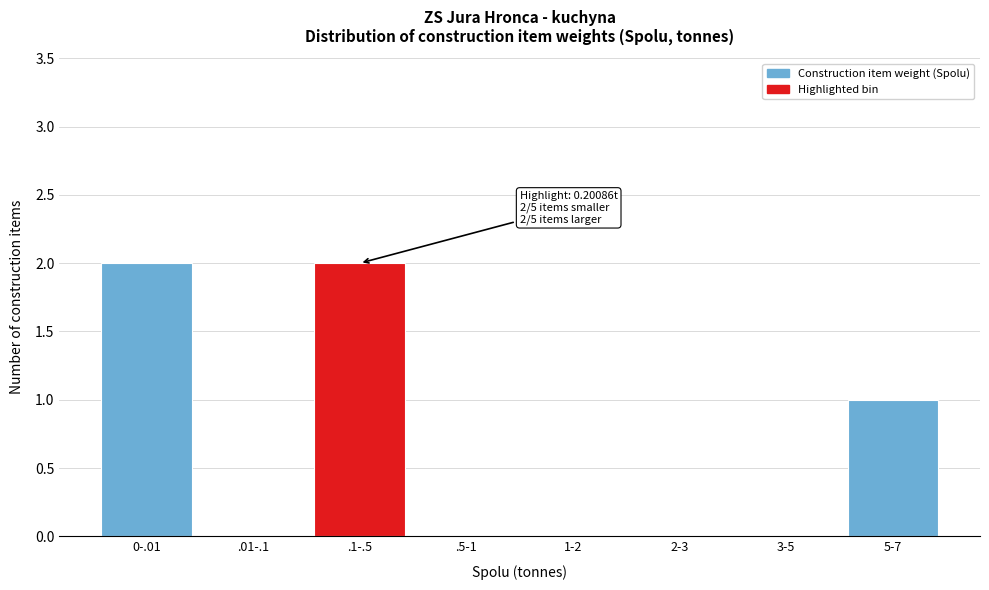

Reading right to left, what are all the values shown in this chart?

5-7=1	3-5=0	2-3=0	1-2=0	.5-1=0	.1-.5=2	.01-.1=0	0-.01=2